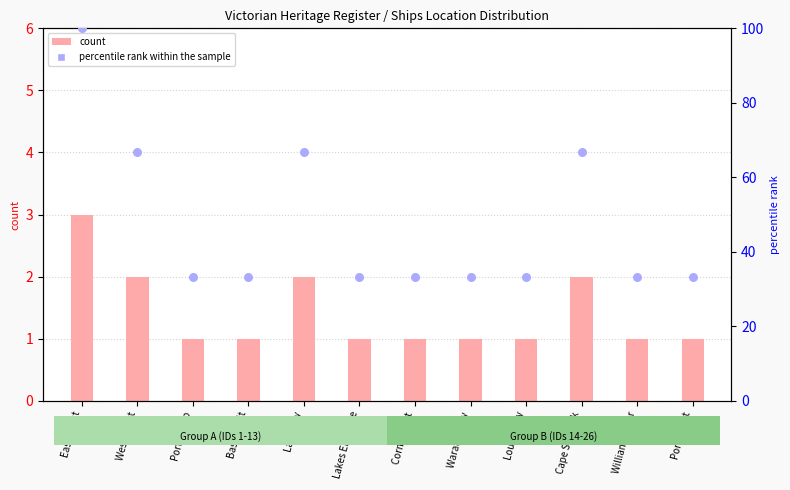

What are all the series names shown in the legend?

count, percentile rank within the sample